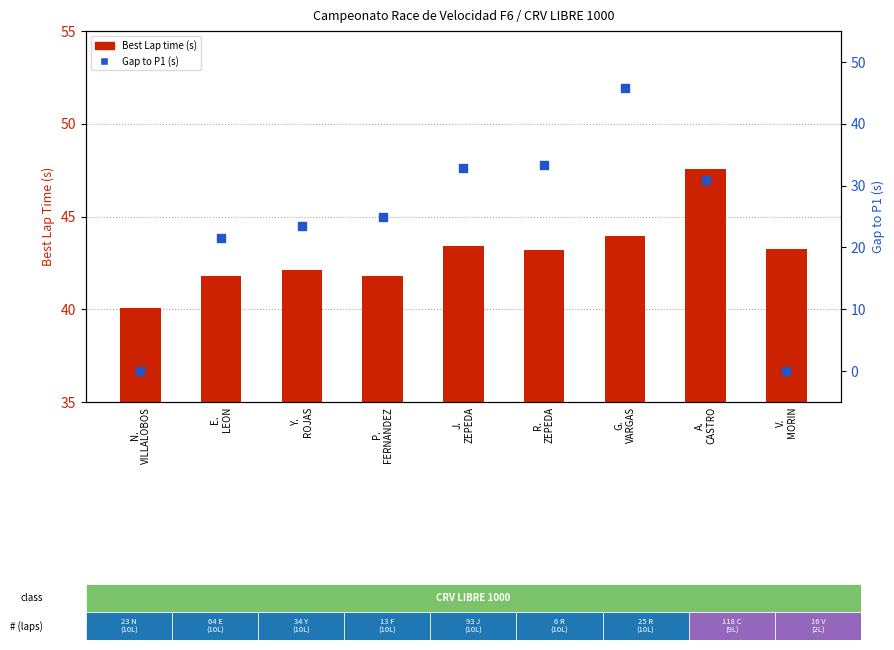

Which series contains the lowest Y value?

Gap to P1 (s)